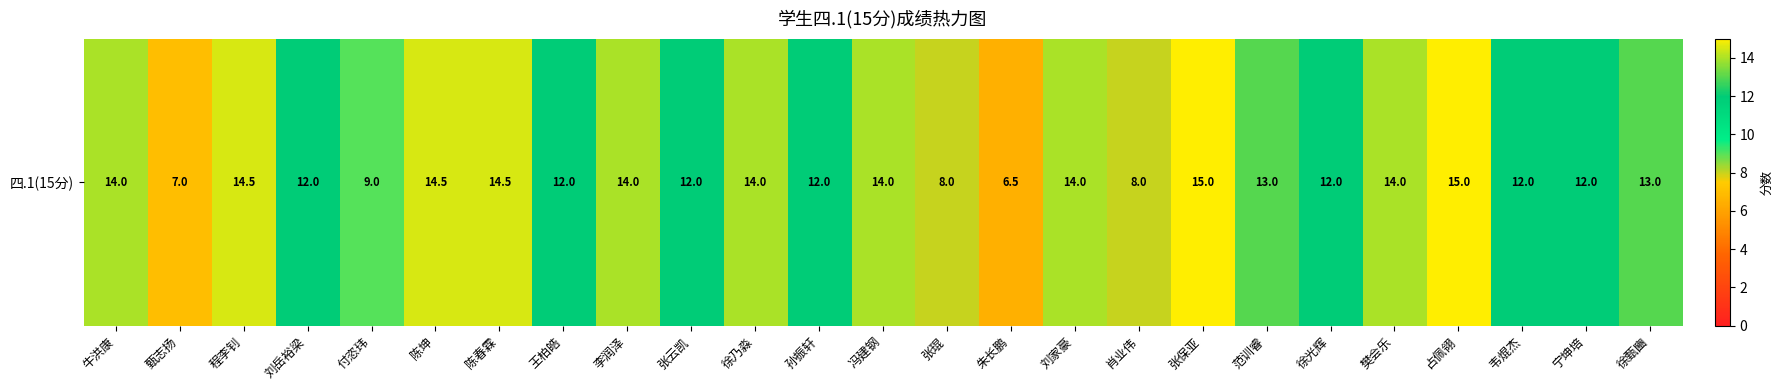

Reading left to right, extract all data points from this chart.

牛洪康=14.0	甄志扬=7.0	程李钊=14.5	刘岳裕梁=12.0	付恣玮=9.0	陈坤=14.5	陈春霖=14.5	王柏皓=12.0	李润泽=14.0	张云凯=12.0	徐乃淼=14.0	孙振轩=12.0	冯建钢=14.0	张琨=8.0	朱长鹏=6.5	刘家豪=14.0	肖业伟=8.0	张保亚=15.0	范训睿=13.0	徐光辉=12.0	樊会乐=14.0	占佩翎=15.0	韦焜杰=12.0	宁坤培=12.0	徐甄豳=13.0